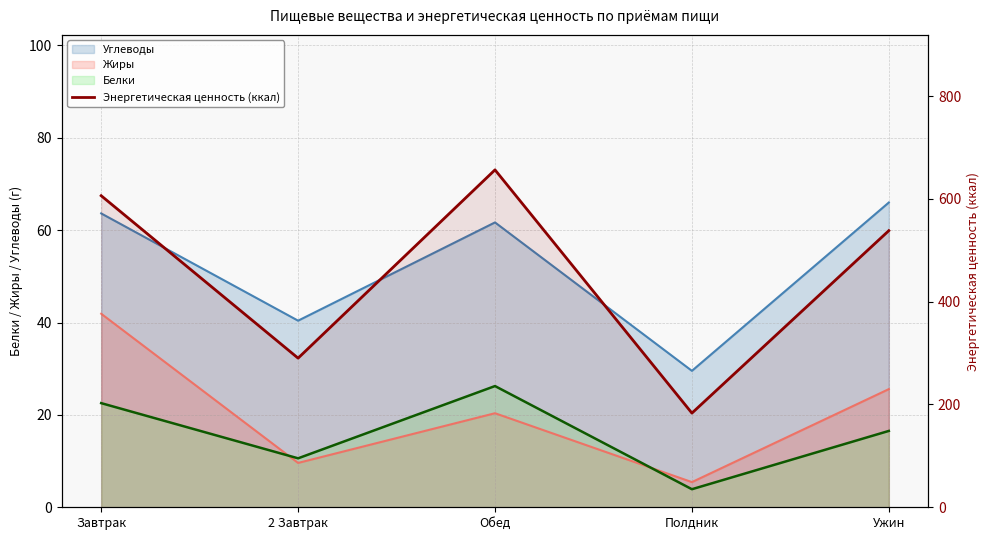

Rank the categories by value from highest to lowest.

Обед, Завтрак, Ужин, 2 Завтрак, Полдник